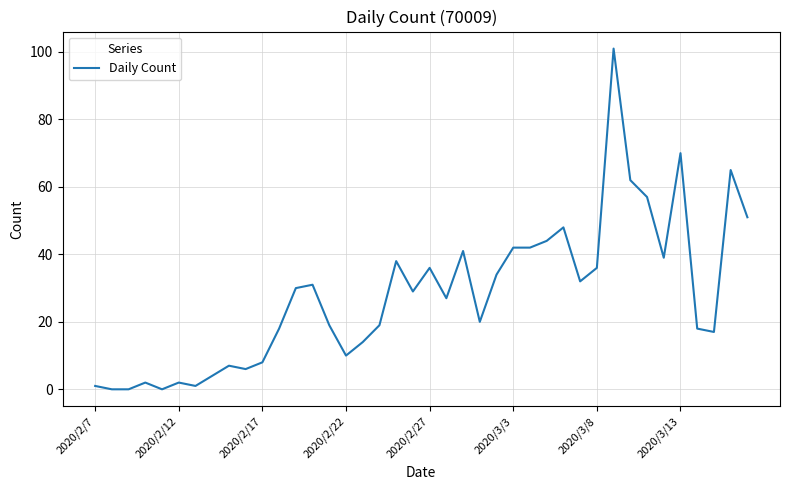

How many lines are shown in the chart?

1